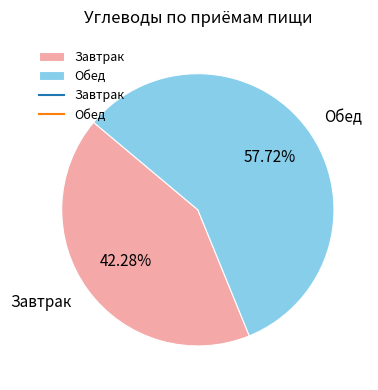

Does Завтрак represent more than half of the total?

No